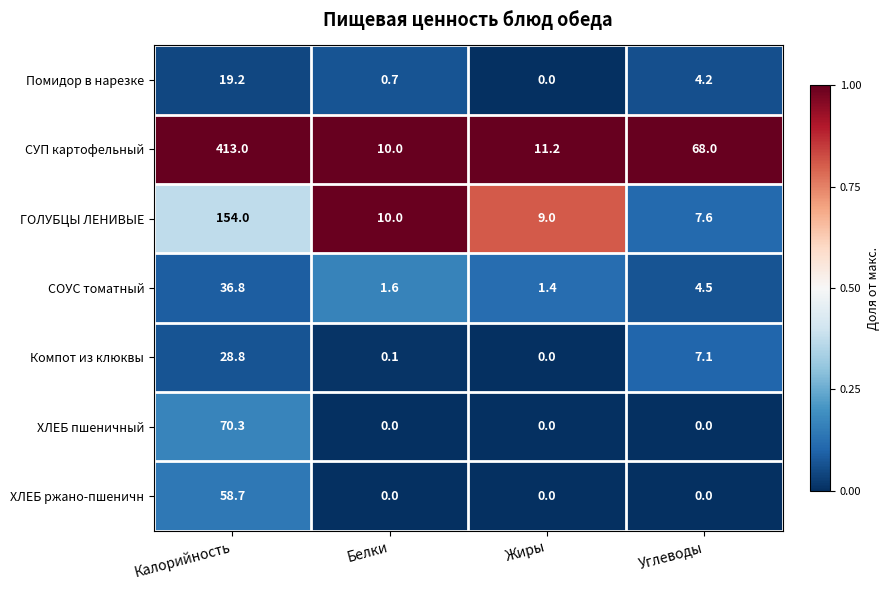

Reading right to left, extract all data points from this chart.

Помидор в нарезке: 4.2	0.0	0.7	19.2
СУП картофельный: 68.0	11.2	10.0	413.0
ГОЛУБЦЫ ЛЕНИВЫЕ: 7.6	9.0	10.0	154.0
СОУС томатный: 4.5	1.4	1.6	36.8
Компот из клюквы: 7.1	0.0	0.1	28.8
ХЛЕБ пшеничный: 0.0	0.0	0.0	70.3
ХЛЕБ ржано-пшеничн: 0.0	0.0	0.0	58.7